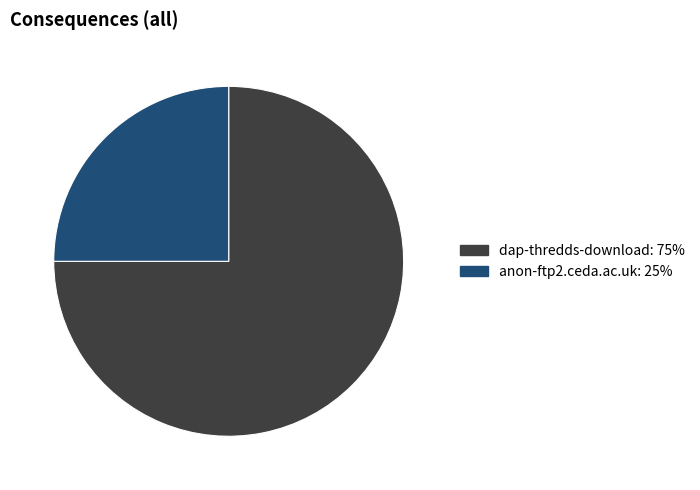

How many segments does this pie chart have?

2